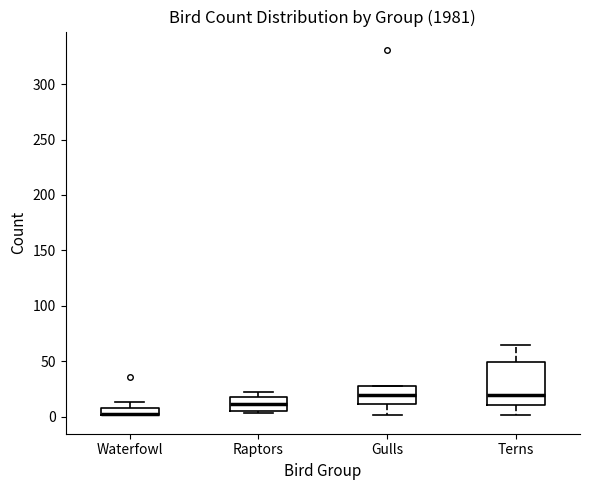

Which box is the tallest, from its lower edge to its upper edge?

Terns